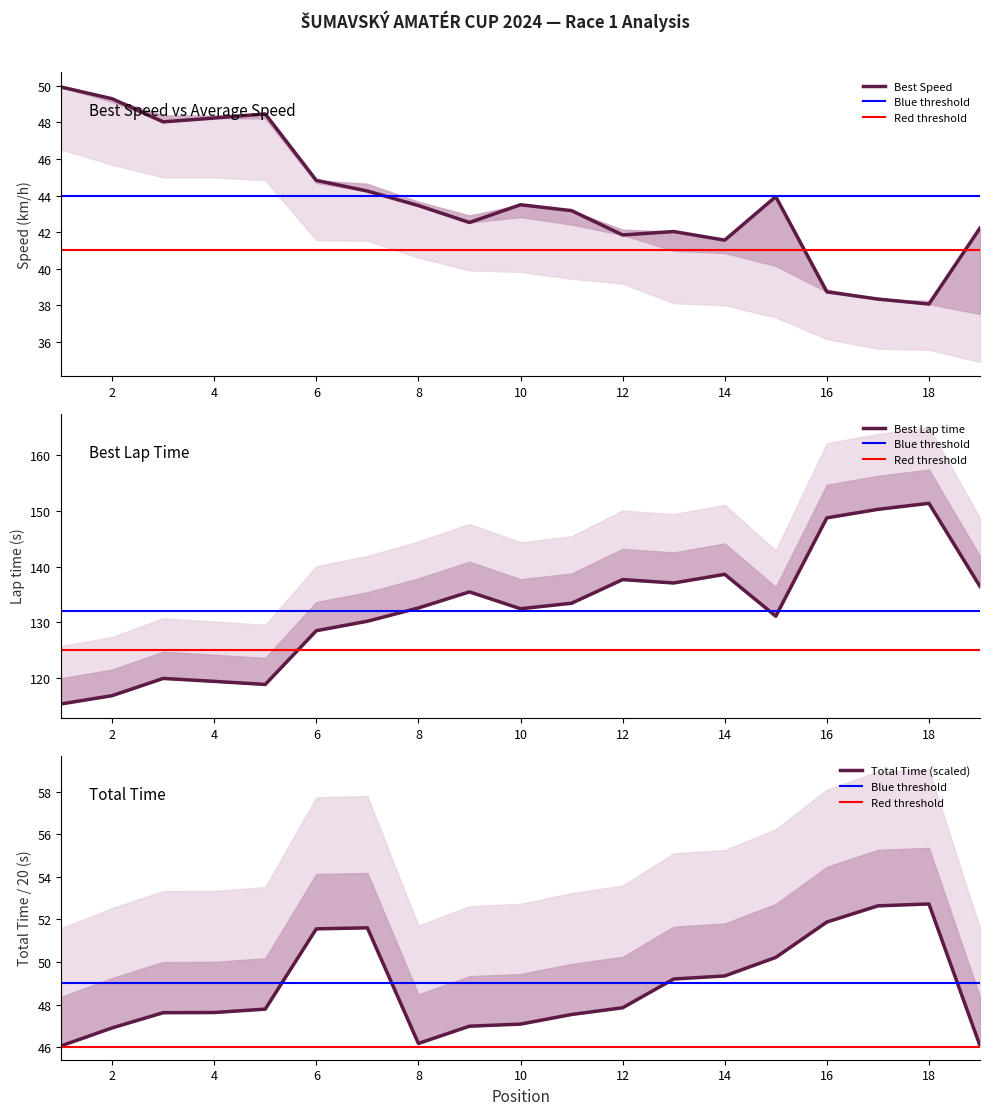

In Total Time, how many points are lower than both neighbors (excluding endpoints)?

1